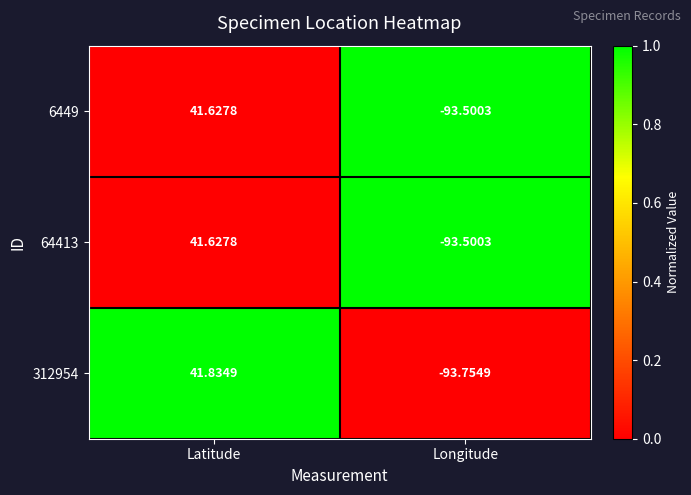

Between Latitude and Longitude, which series saw the biggest shift?

312954